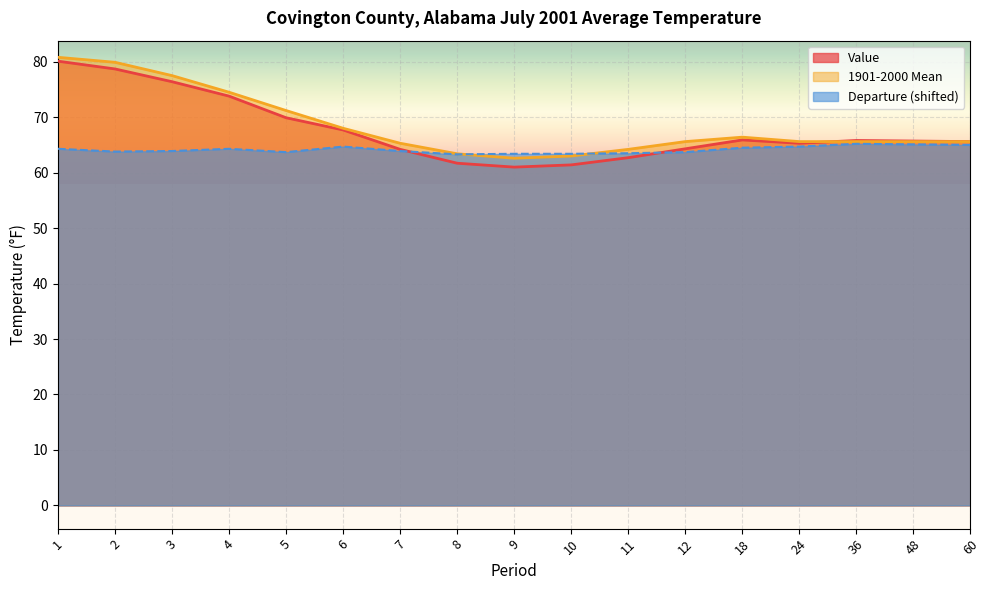

Which label corresponds to the largest value in the chart?

1